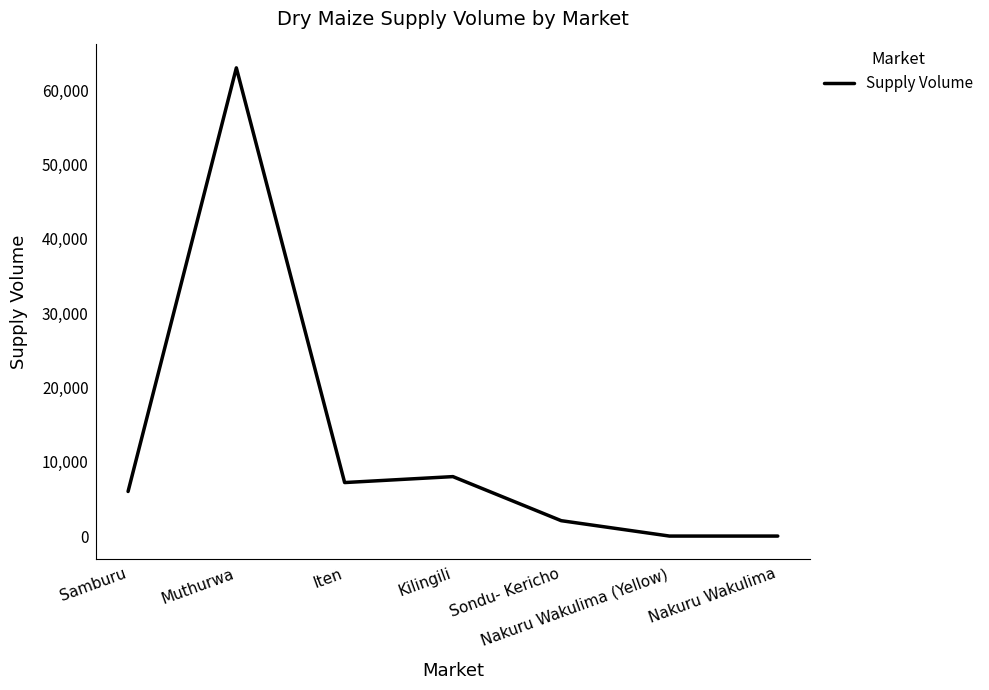

True or false: the data has more than 0 interior local peaks.

True